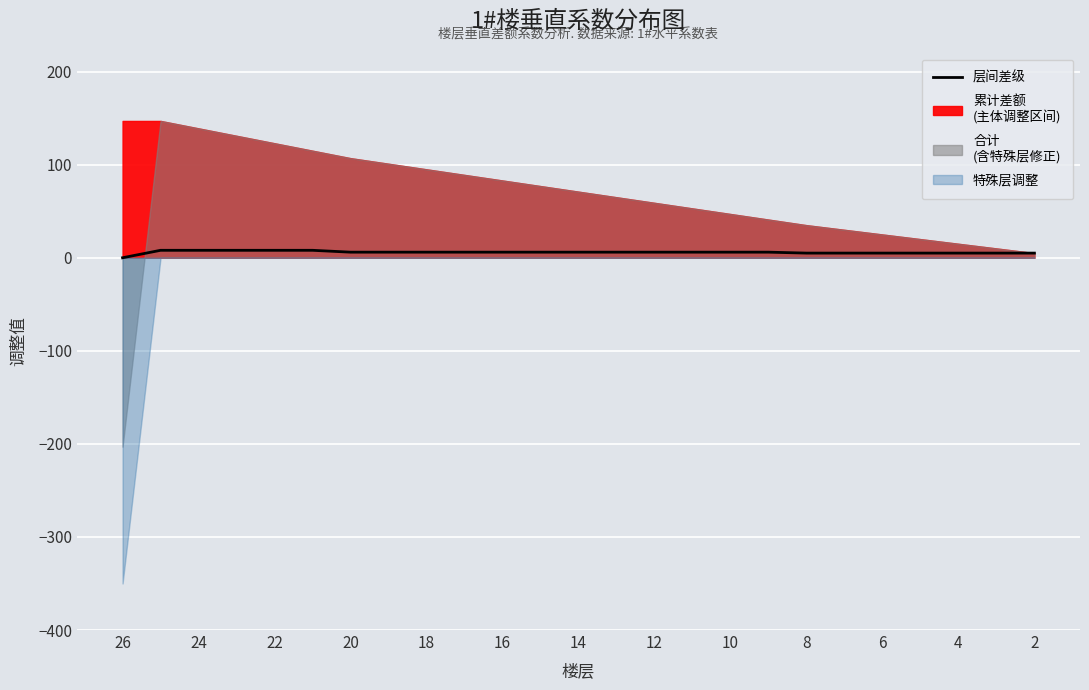

What is the label of the 4th point from the left?

20